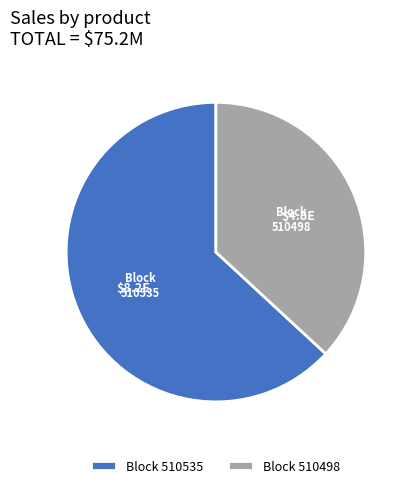

Does Block 510498 represent more than half of the total?

No